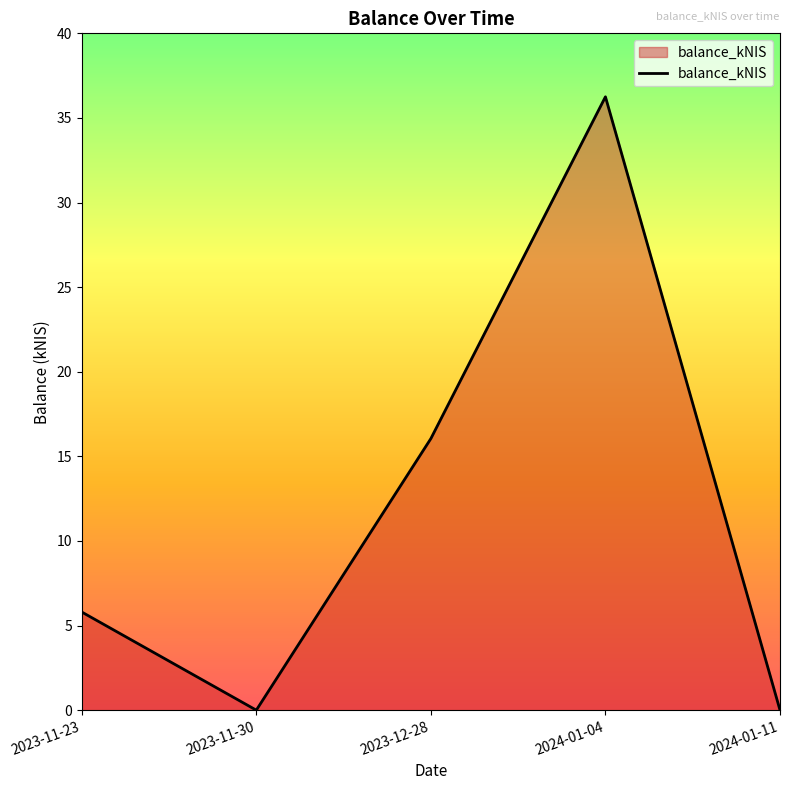

Which label corresponds to the largest value in the chart?

2024-01-04